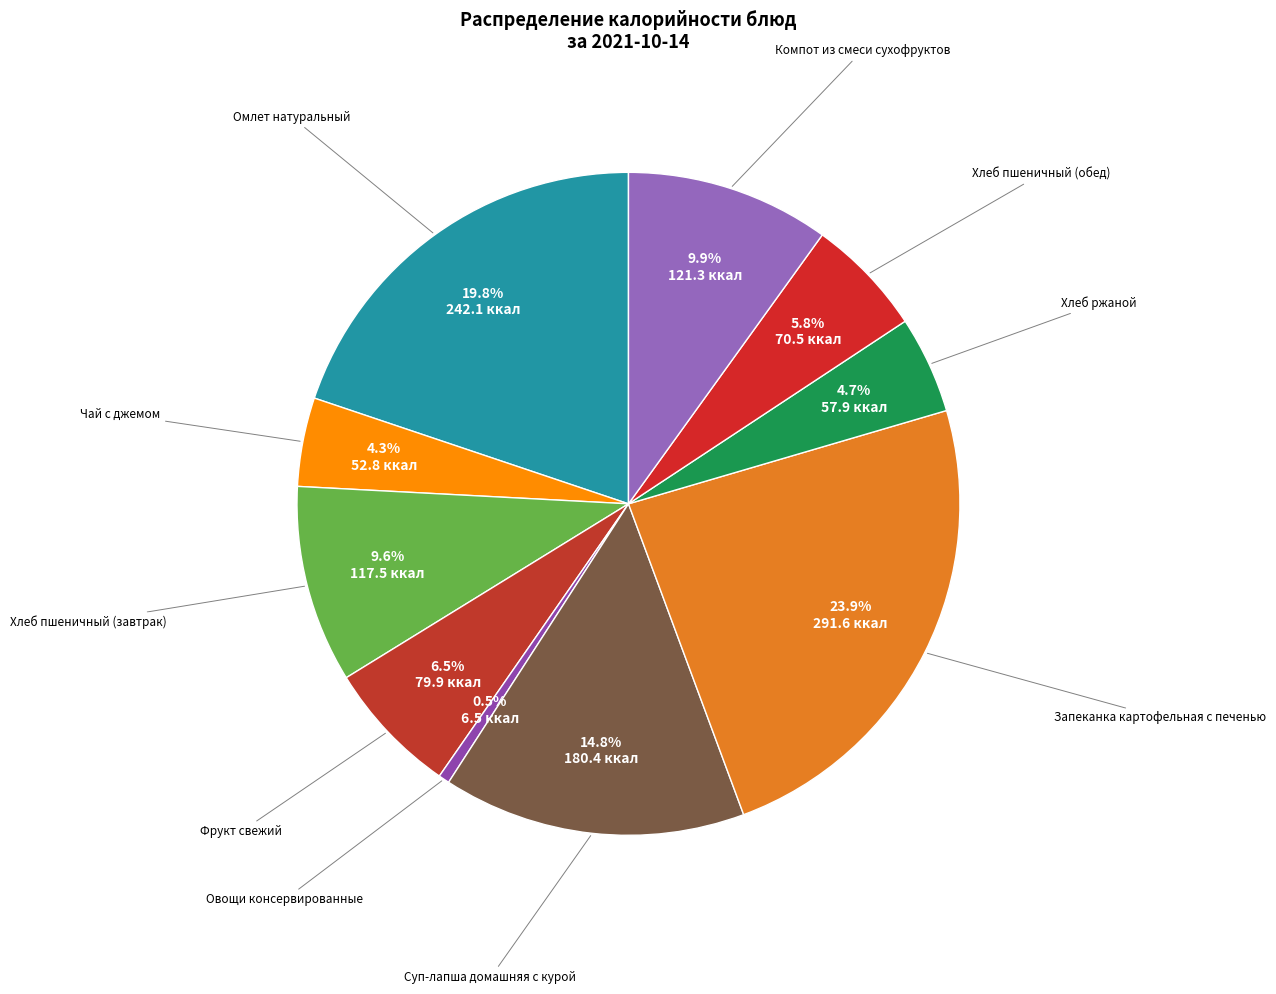

How many segments does this pie chart have?

10